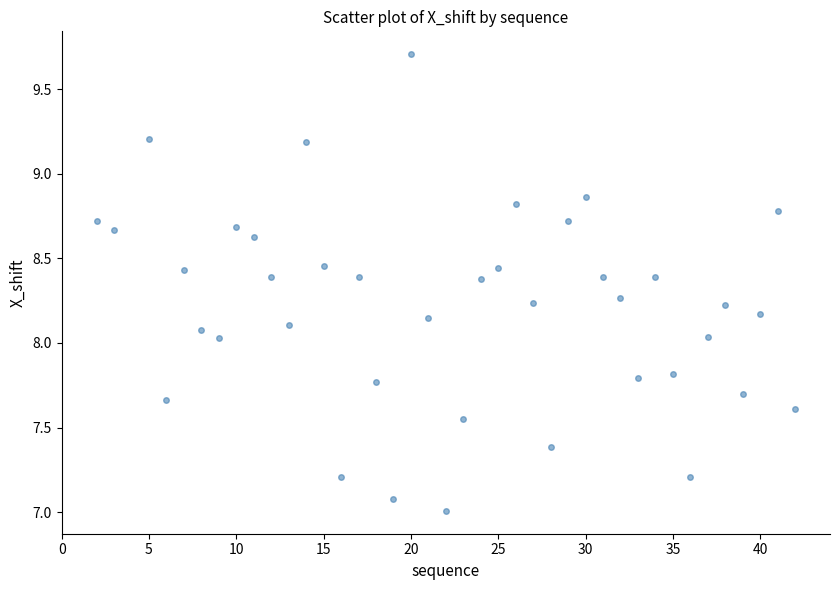

What is the range of Y values (max minus min)?

2.7